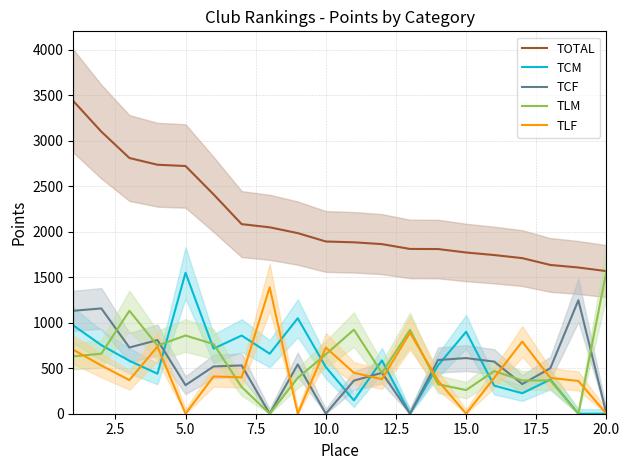

Reading left to right, what are all the values shown in this chart?

TOTAL: 3439	3102	2812	2738	2724	2412	2085	2050	1986	1894	1885	1865	1812	1811	1773	1745	1711	1636	1608	1568
TCM: 972	754	582	440	1550	716	860	660	1050	513	147	586	0	532	901	309	225	376	0	0
TCF: 1132	1158	728	810	314	520	531	0	542	0	364	450	0	591	612	573	326	500	1248	0
TLM: 631	660	1132	750	860	766	294	0	394	653	924	449	922	324	260	469	366	366	0	1568
TLF: 704	530	370	738	0	410	400	1390	0	728	450	380	890	364	0	394	794	394	360	0